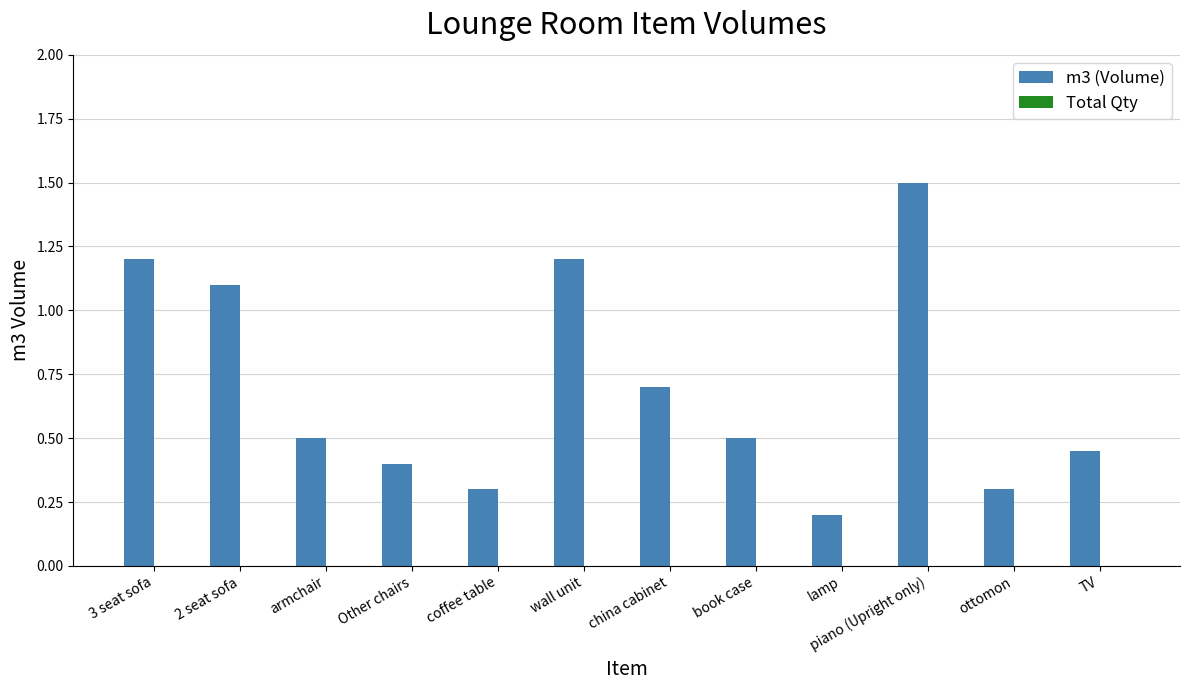

Is it true that the value at china cabinet is 0.7?

True